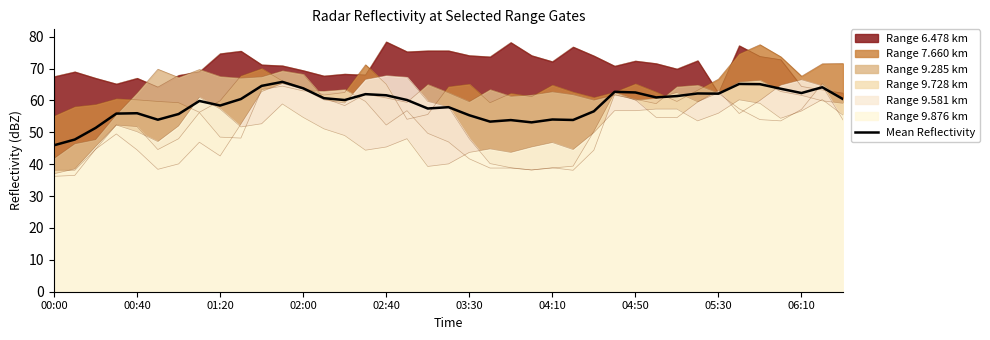

Reading left to right, what are all the values shown in this chart?

45.9	47.8	51.4	55.9	56.0	54.0	55.8	59.8	58.4	60.4	64.6	65.8	63.8	60.7	60.1	62.0	61.6	60.1	57.5	57.9	55.4	53.4	53.9	53.1	54.0	53.9	56.6	62.7	62.5	61.0	61.4	62.2	62.1	65.2	65.1	63.7	62.3	64.1	60.4